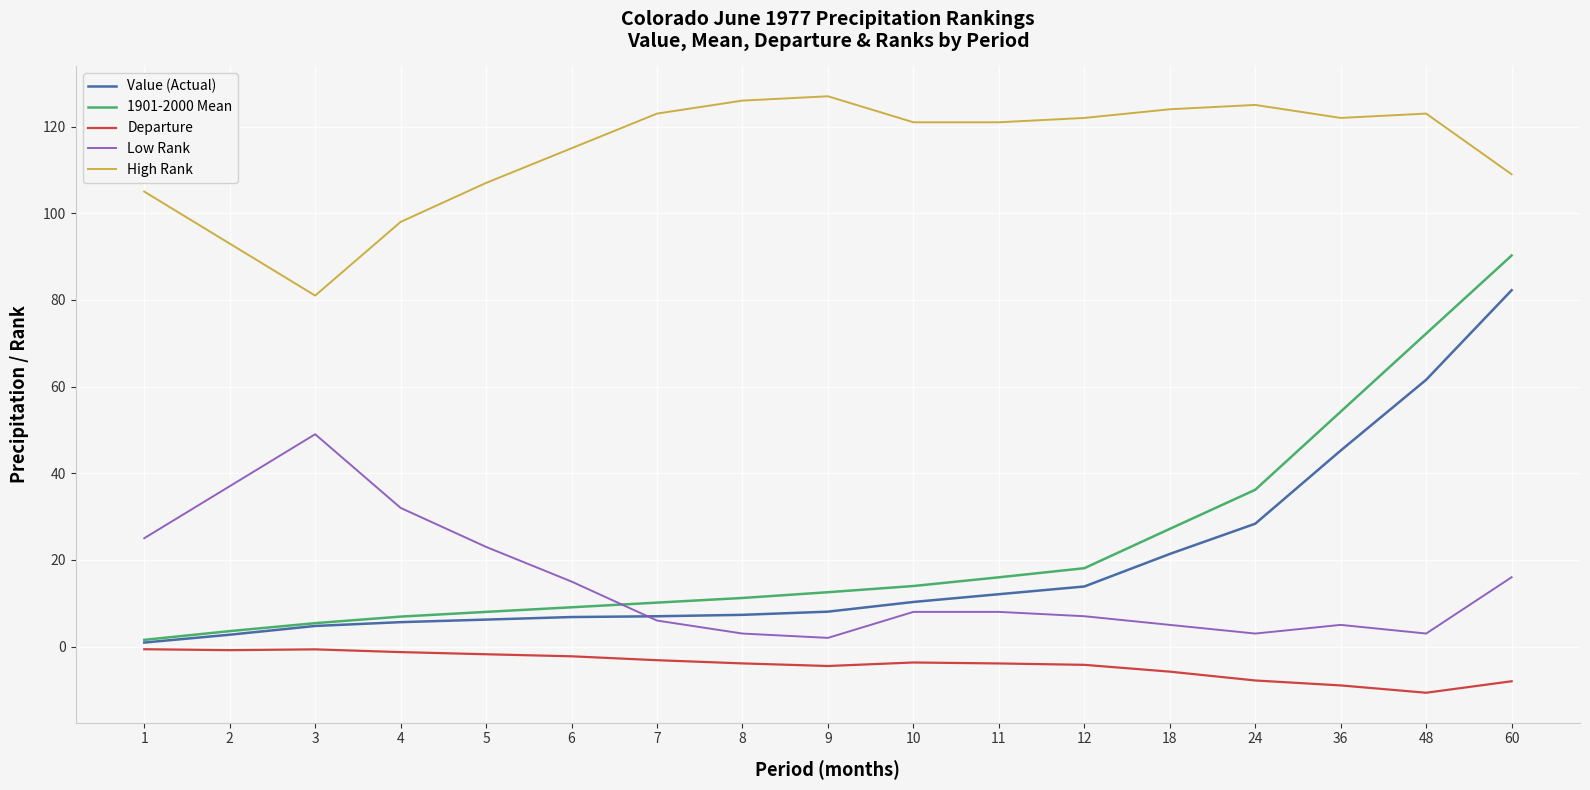

True or false: Value (Actual) and High Rank cross at least once.

False